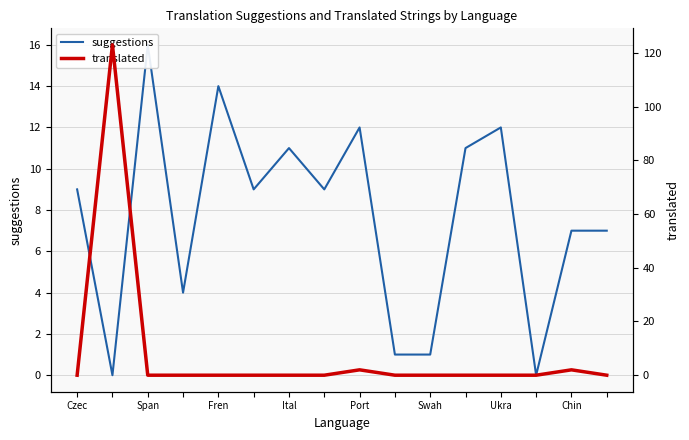

Rank the series by their maximum value, from lowest to highest.

suggestions, translated